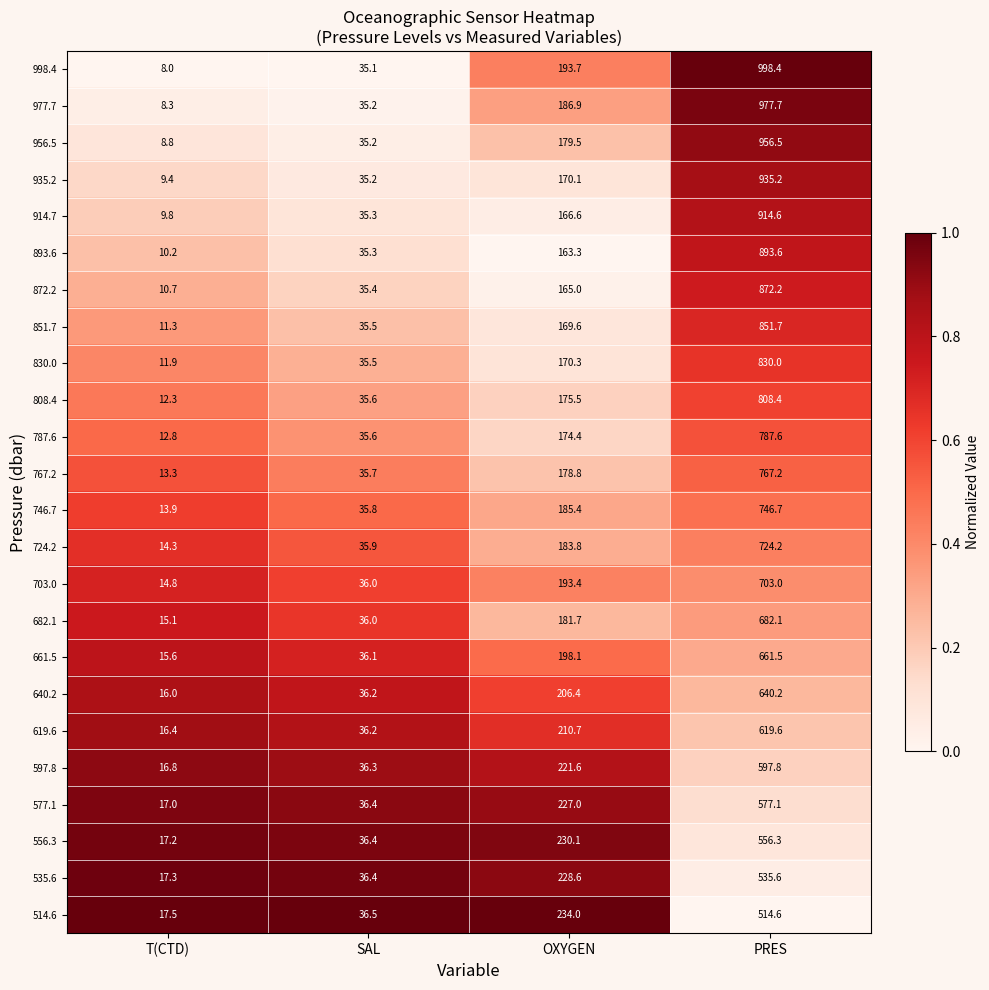

What is the difference between the maximum and minimum values in the 977.7 series?

969.4